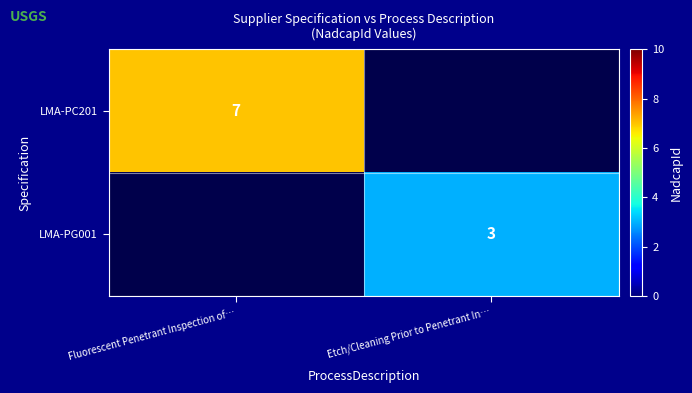

What is the smallest value displayed?

3.0